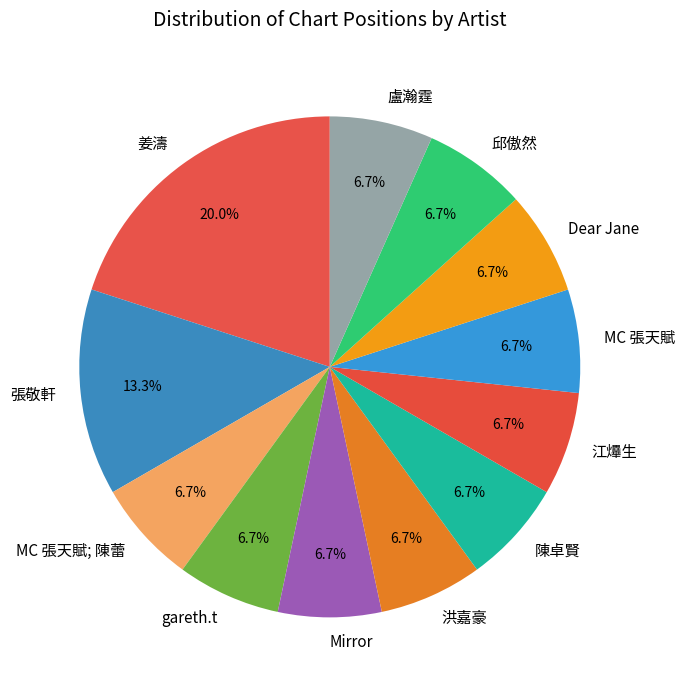

To the nearest percent, what percentage of the pie is 江𤒹生?

7%